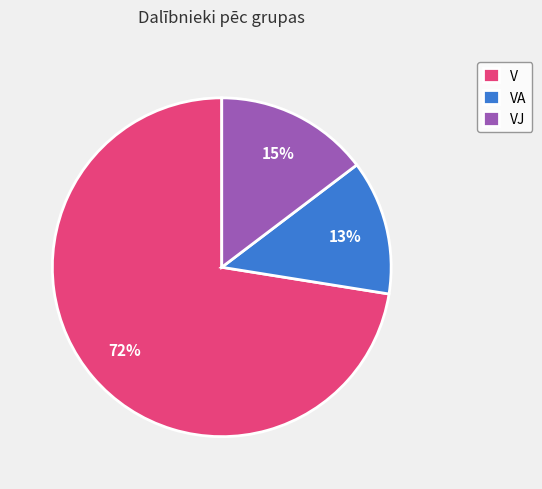

To the nearest percent, what portion does VA represent?

13%